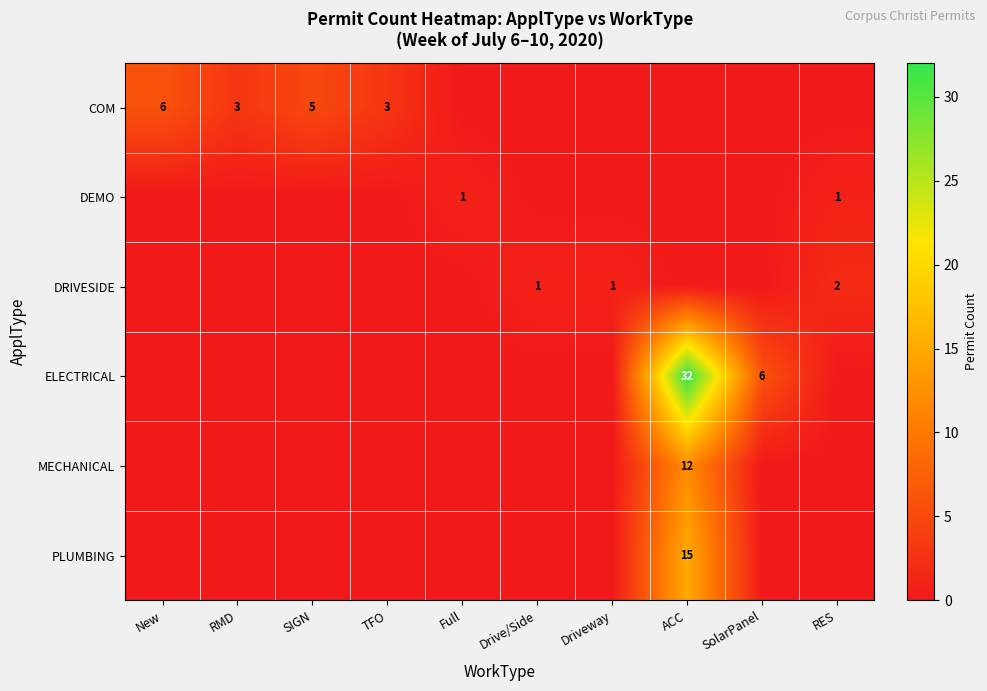

How many series are shown in this chart?

6